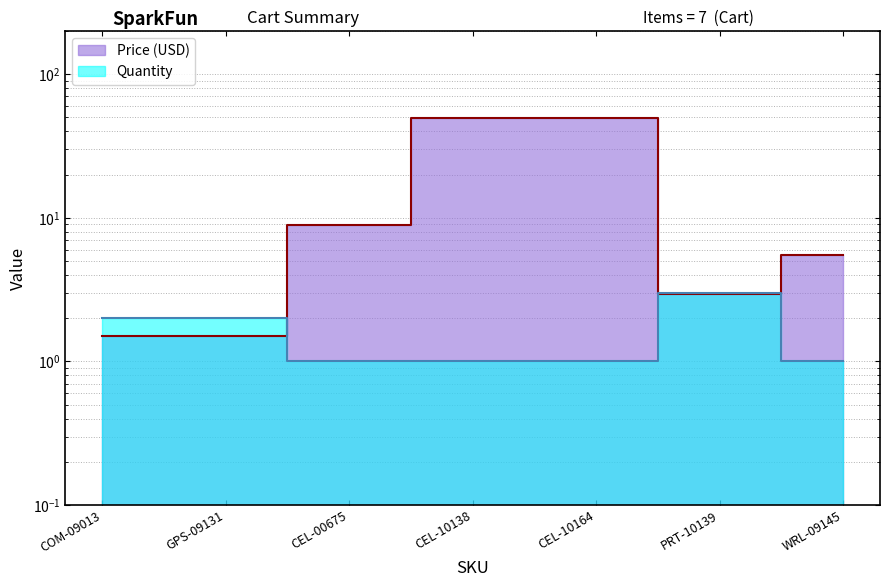

Is the value of Price (USD) at GPS-09131 greater than the value of Quantity at WRL-09145?

Yes